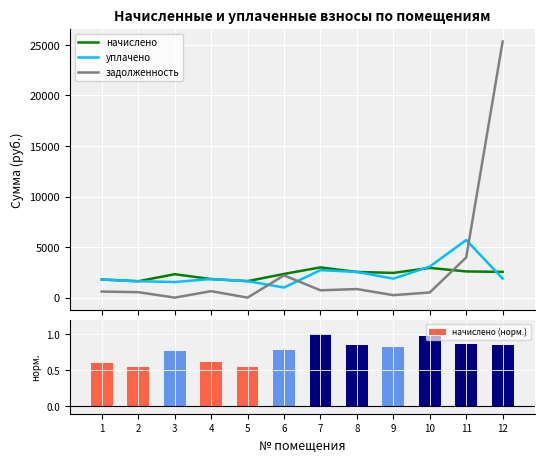

Reading left to right, list all the values displayed in this chart.

начислено: 1=1796.3	2=1620.4	3=2316.9	4=1836.7	5=1631.4	6=2342.6	7=2991.5	8=2540.6	9=2445.2	10=2940.1	11=2591.8	12=2544.2
уплачено: 1=1796.3	2=1620.4	3=1544.6	4=1836.7	5=1631.4	6=996.9	7=2720.1	8=2540.6	9=1874.8	10=3071.2	11=5700.0	12=1883.5
задолженность: 1=599.7	2=540.1	3=0.0	4=639.0	5=0.0	6=2201.9	7=725.8	8=846.9	9=244.6	10=509.6	11=3972.1	12=25338.2
начислено (норм.): 1=0.6	2=0.5	3=0.8	4=0.6	5=0.5	6=0.8	7=1.0	8=0.8	9=0.8	10=1.0	11=0.9	12=0.9